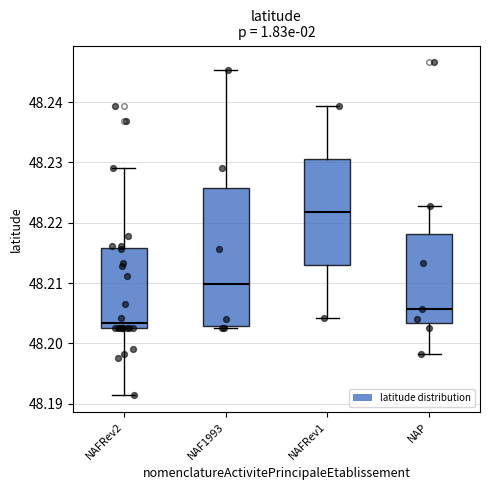

Reading left to right, read every box against the y-axis: the position of its median line, the range the box covers, and the ends of its whiskers. The values are not printed on the chart, so give them approximately, as read against the axis.

NAFRev2: median 48.203 (just above the box's lower edge), box 48.203 to 48.216, whiskers 48.191 to 48.229
NAF1993: median 48.210, box 48.203 to 48.226, whiskers 48.203 (just below the box's lower edge) to 48.245
NAFRev1: median 48.222, box 48.213 to 48.231, whiskers 48.204 to 48.239
NAP: median 48.206, box 48.203 to 48.218, whiskers 48.198 to 48.223